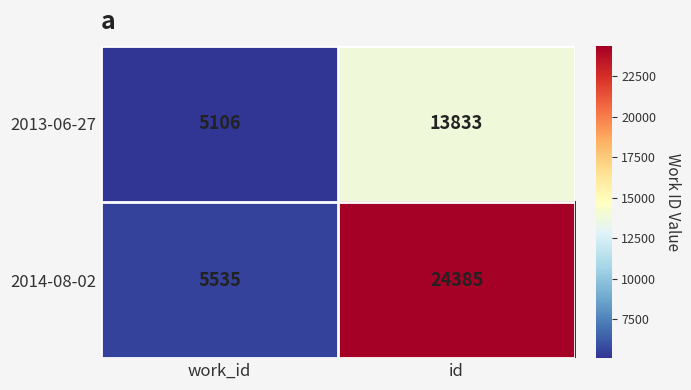

Which category has the highest value in the 2014-08-02 series?

id